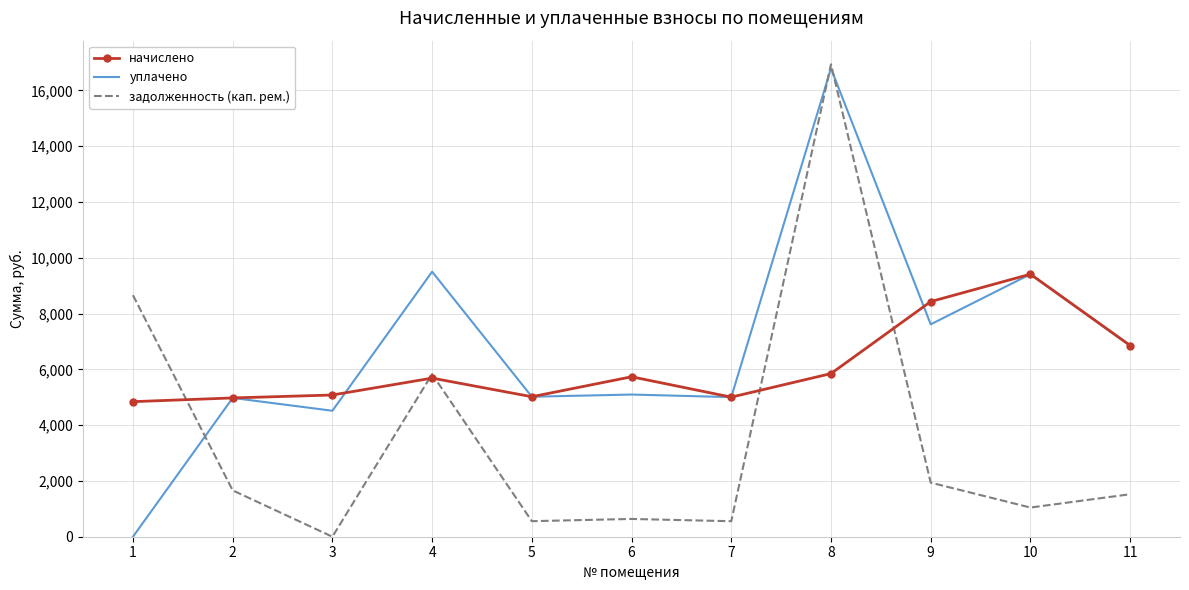

What is the maximum value for уплачено?

16788.6